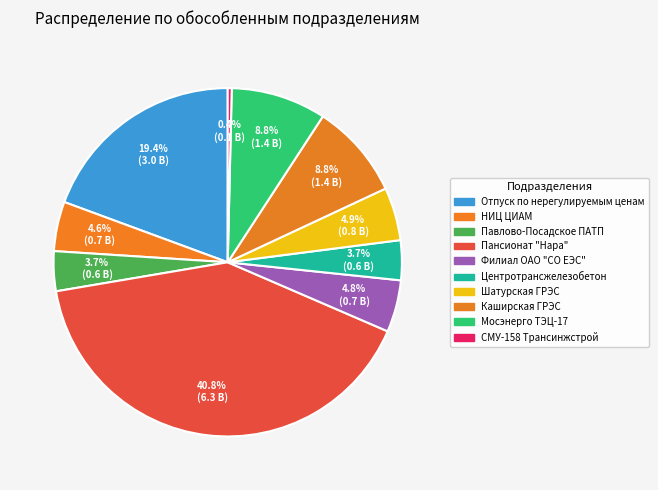

How many segments does this pie chart have?

10